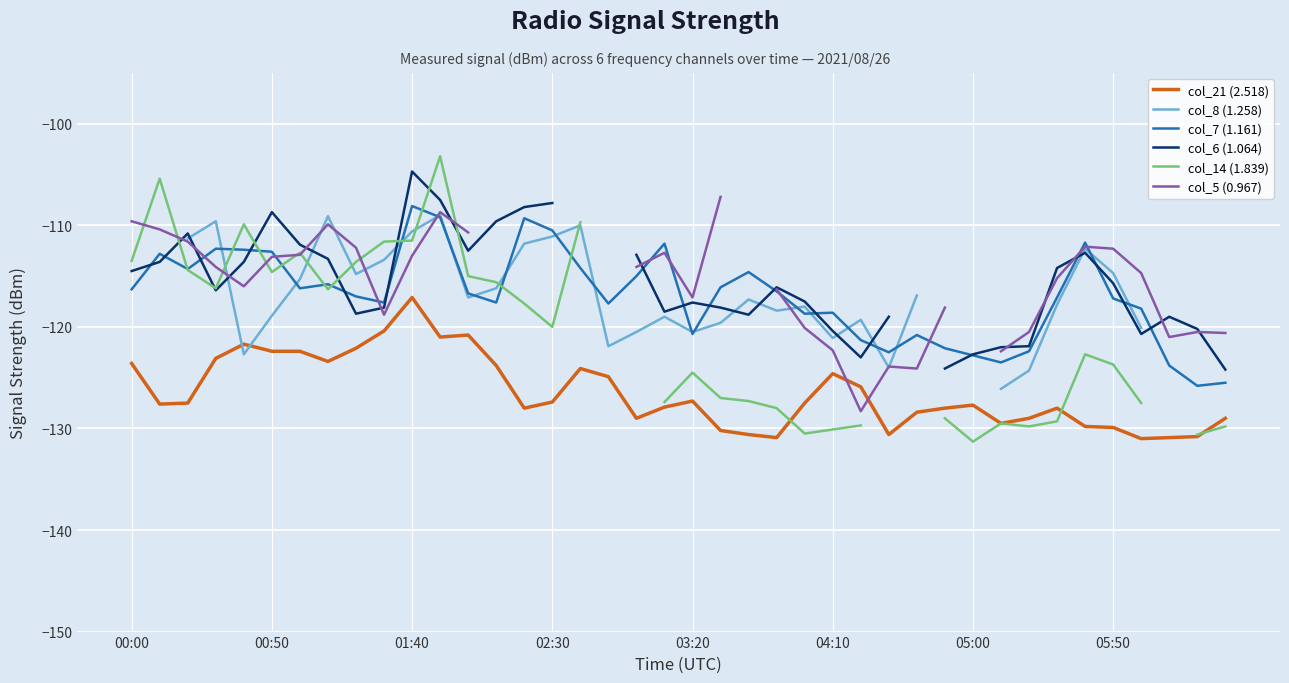

Which series has the largest range (max minus min)?

col_14 (1.839)